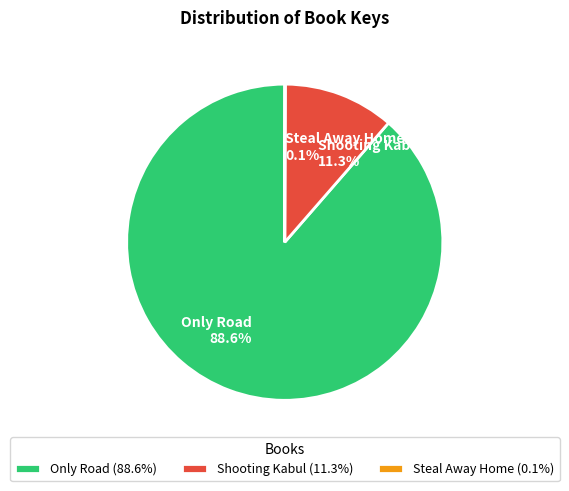

Is the sum of Shooting Kabul and Only Road greater than half?

Yes